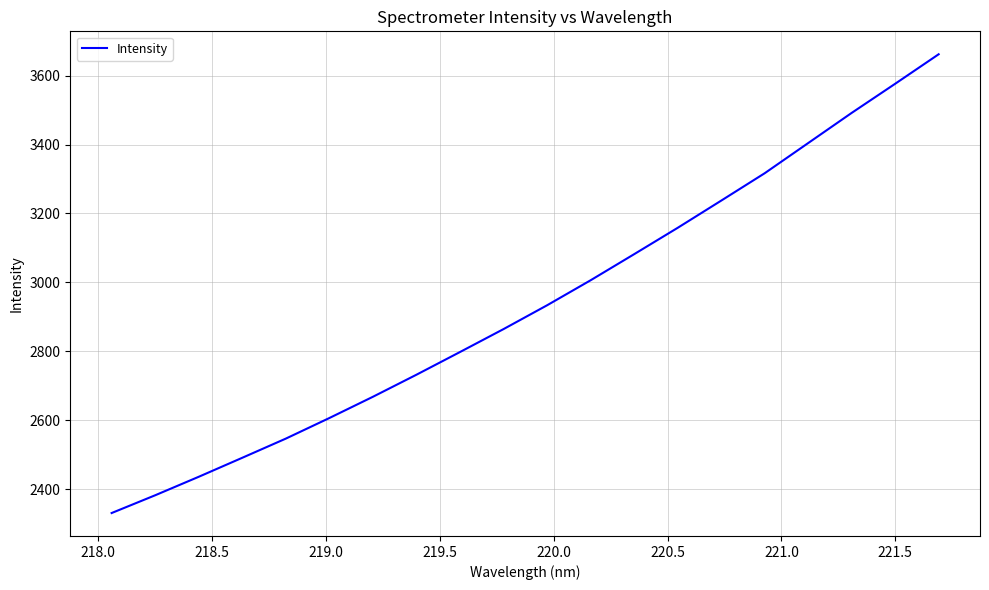

What is the smallest value displayed?

2330.3